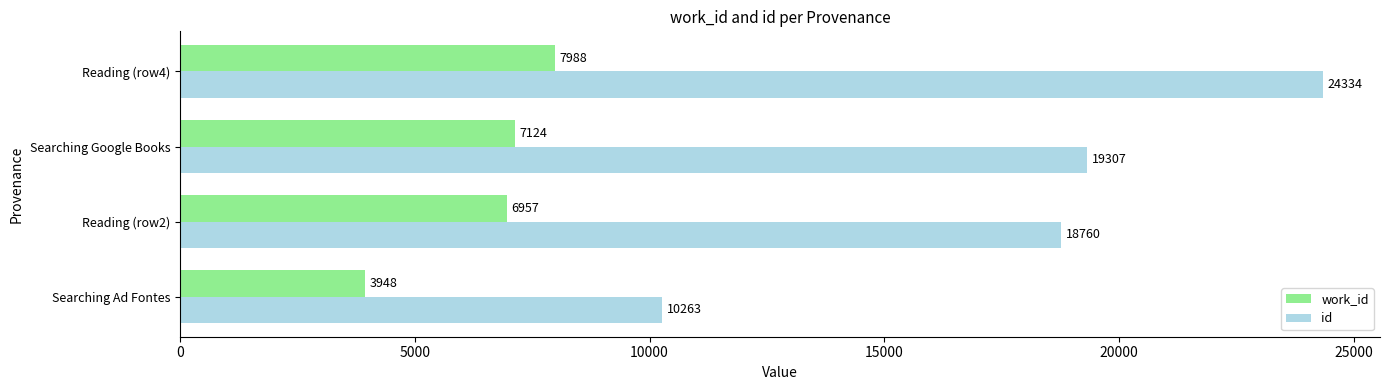

What is the average value of the work_id series?

6504